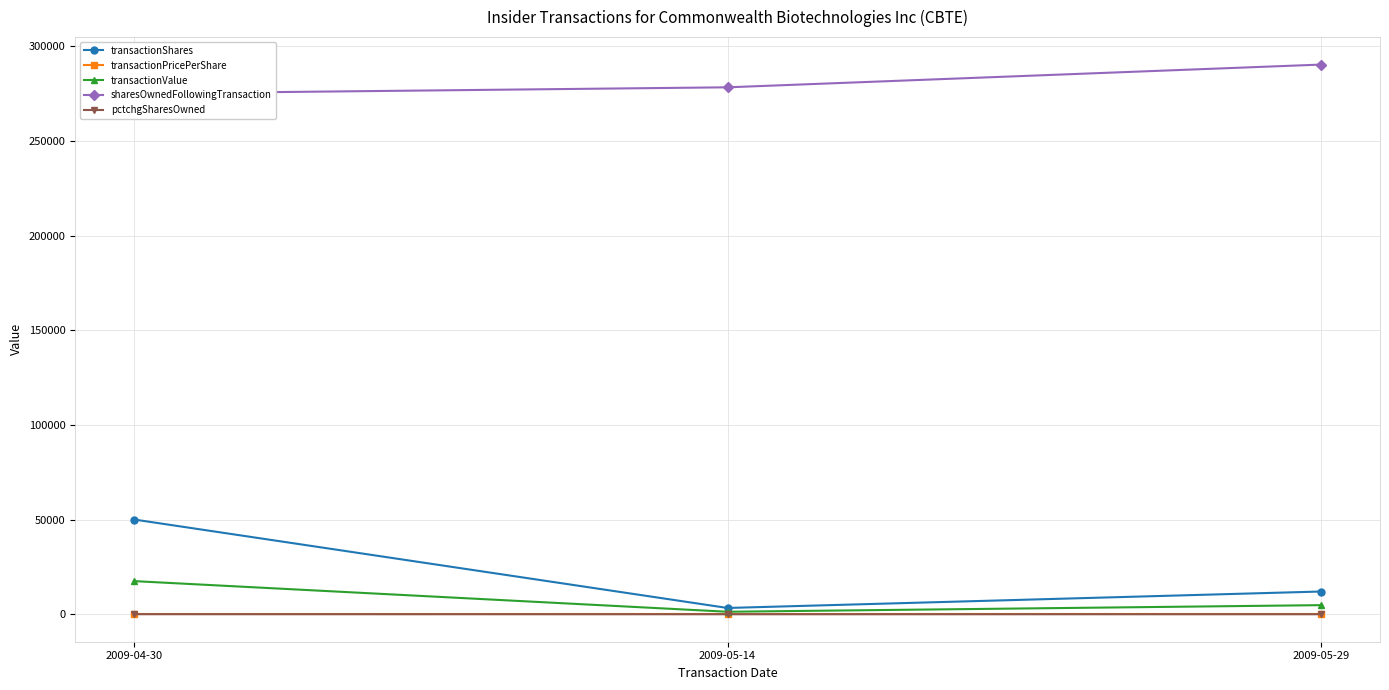

Is this an area chart (filled region under the line)?

No